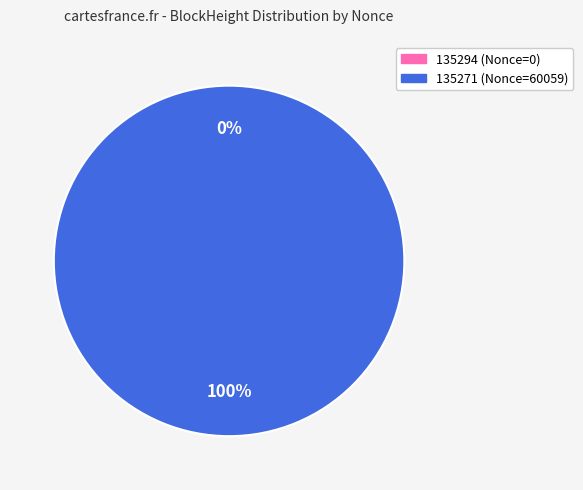

How many segments does this pie chart have?

2